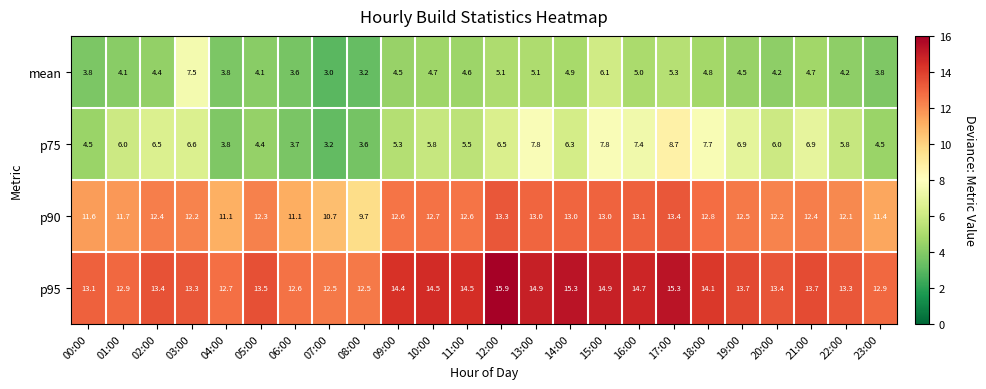

What is the approximate value of p90 at 03:00?

12.2